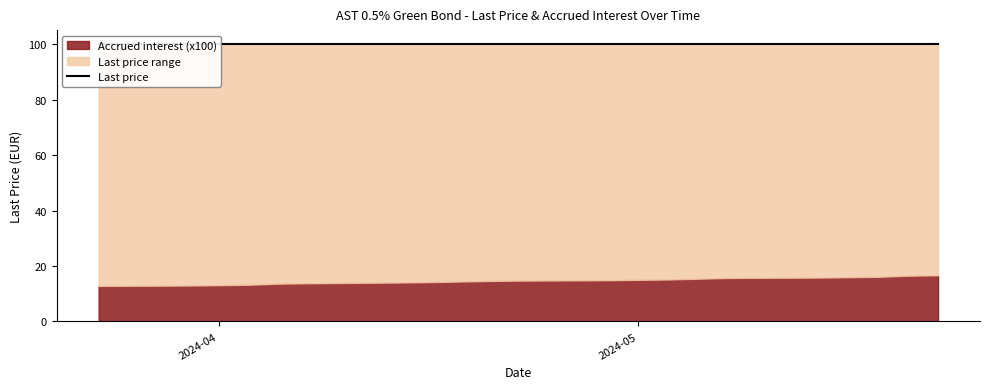

Does the chart display data point markers on the line(s)?

No